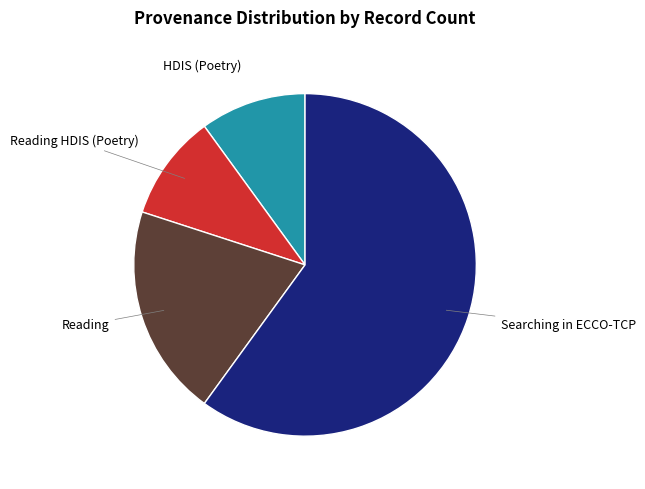

Is Searching in ECCO-TCP the majority of the pie?

Yes